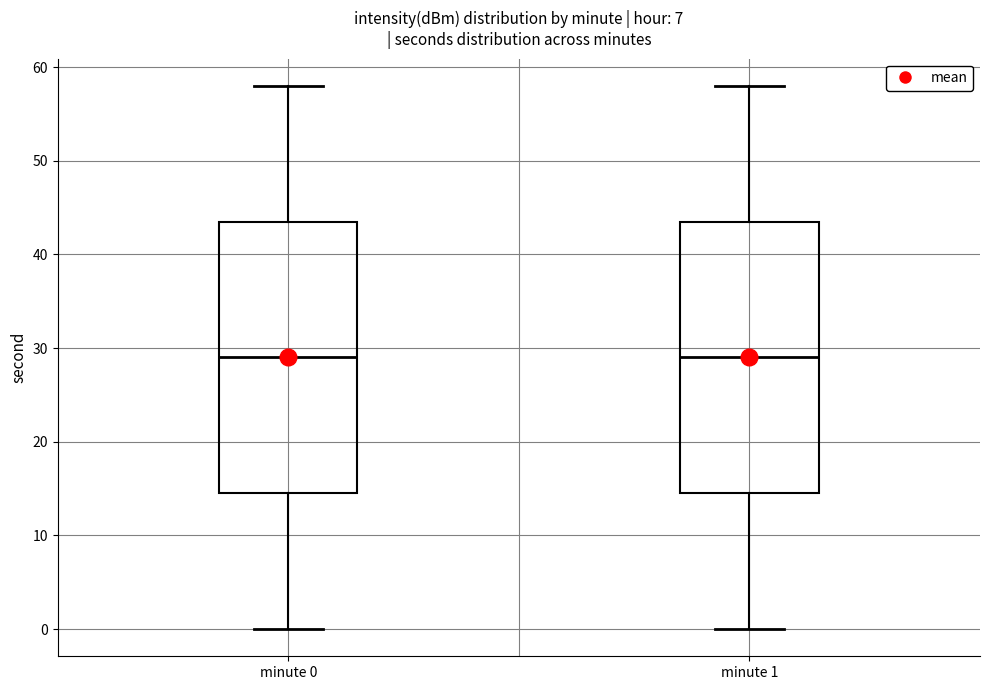

Where is the lower edge of the box for minute 1 on the y-axis? The values are not printed on the chart, so give them approximately, as read against the axis.

15